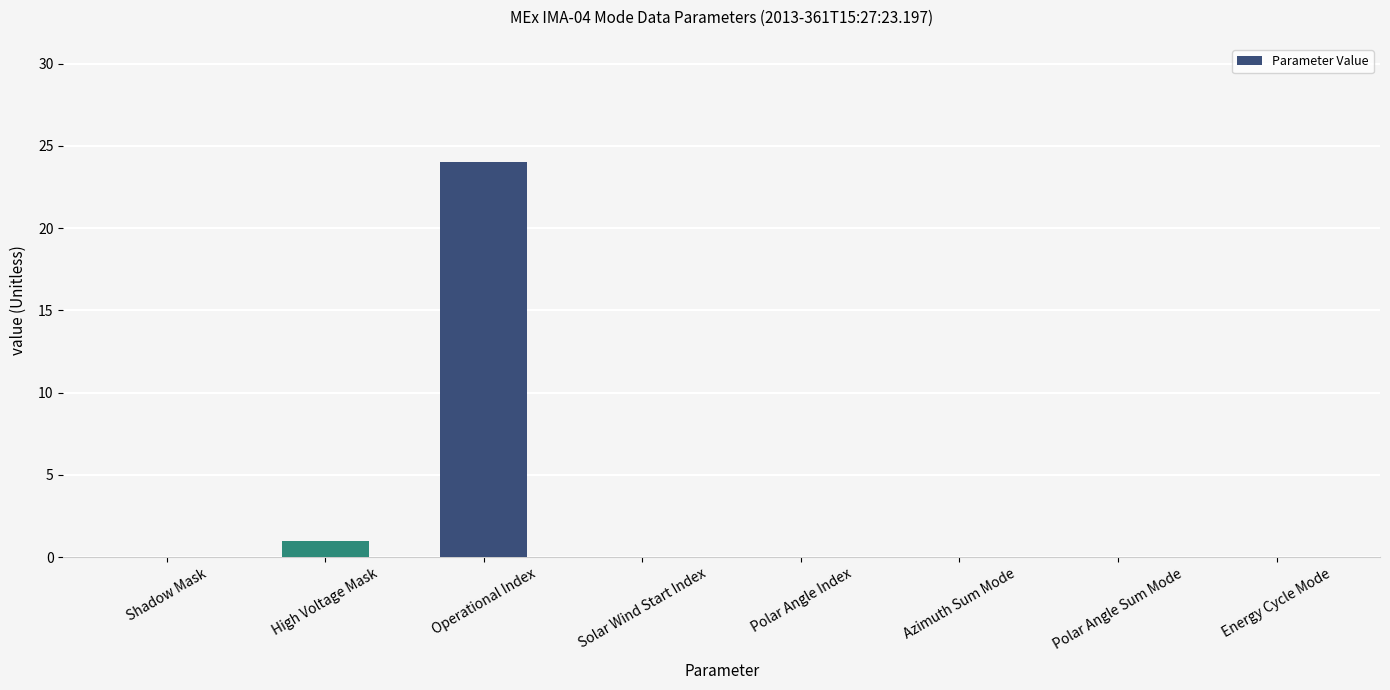

Where is the data nearest to the value 12?

High Voltage Mask